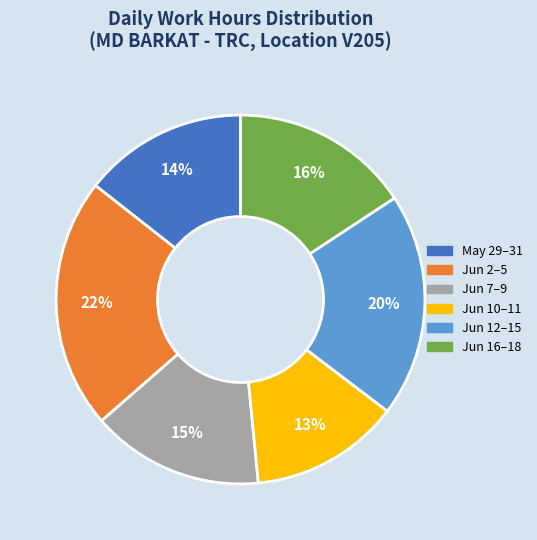

Is there a majority slice in this chart?

No